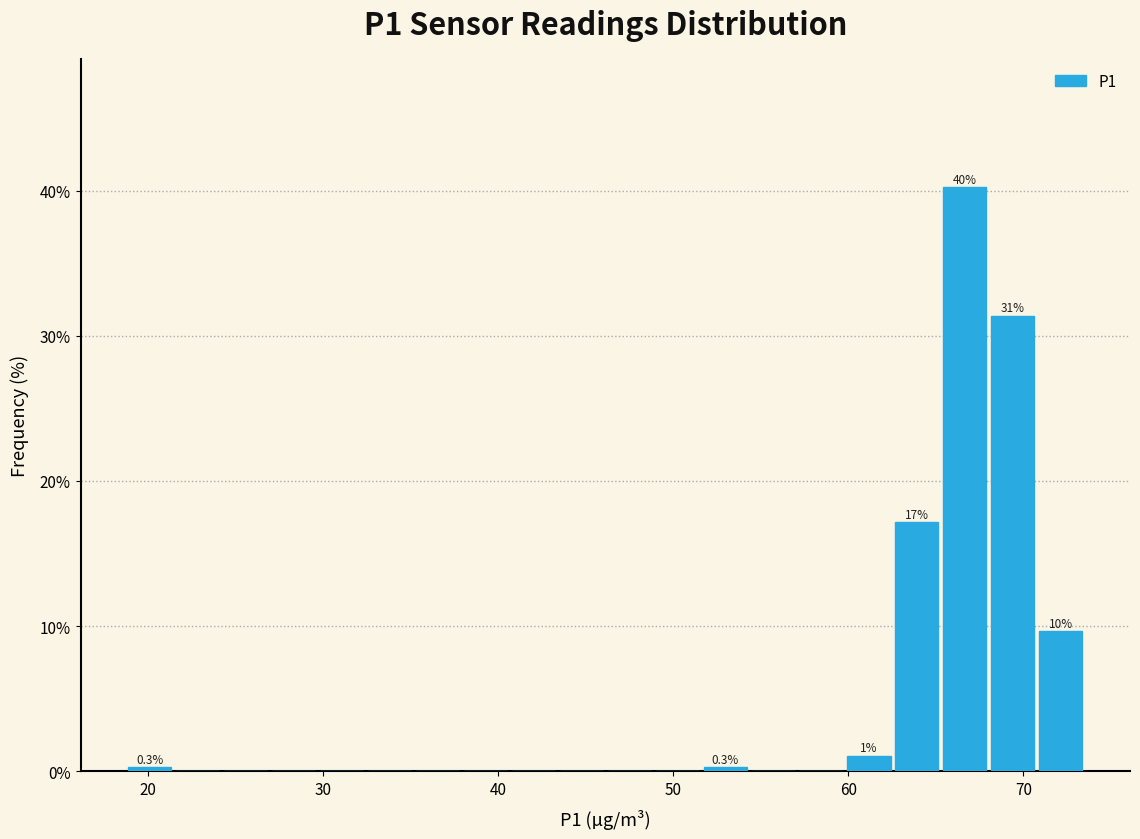

Read against the x-axis, roughly where is the centre of the tallest bar?

67